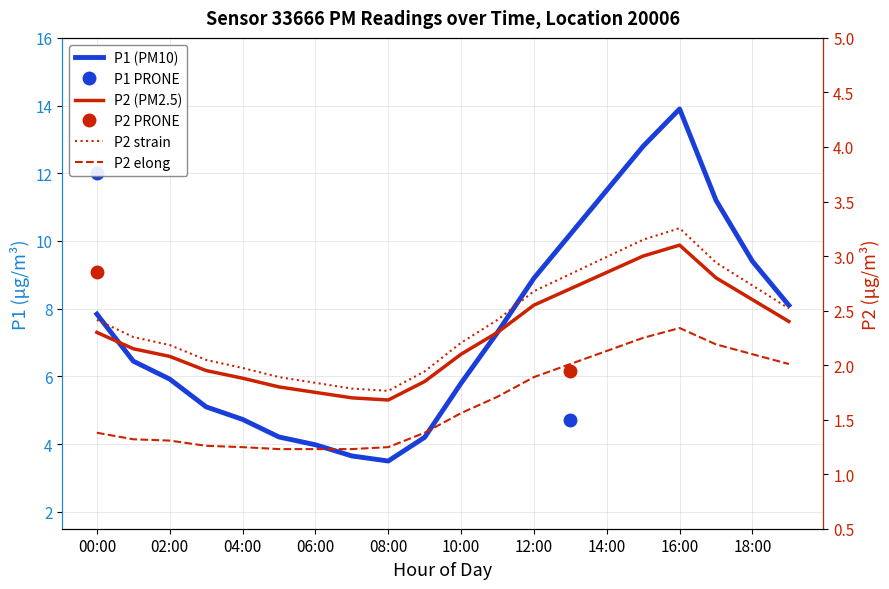

List the series in order of their overall mean, highest first.

P1, P2